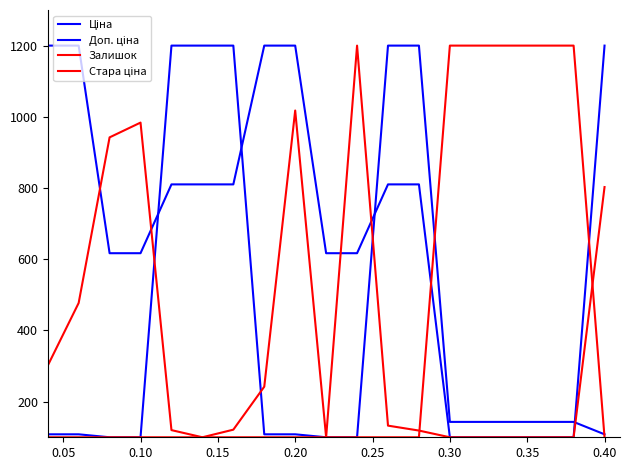

True or false: Залишок has more than 2 points higher than both neighbors.

True